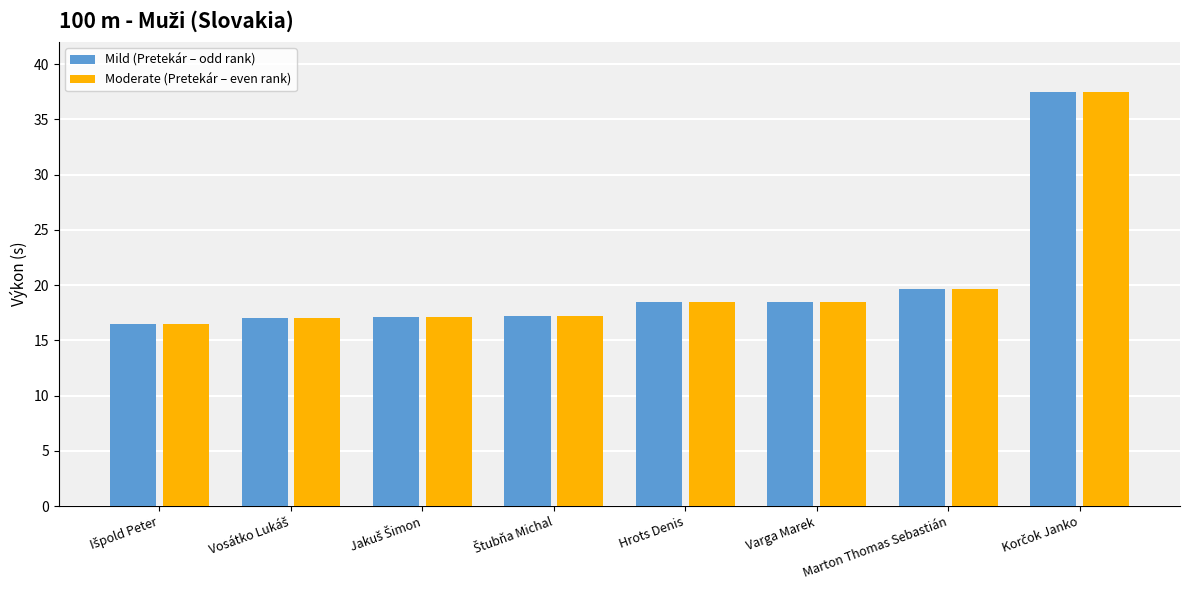

At which label is Mild (Pretekár – odd rank) closest to 26?

Marton Thomas Sebastián